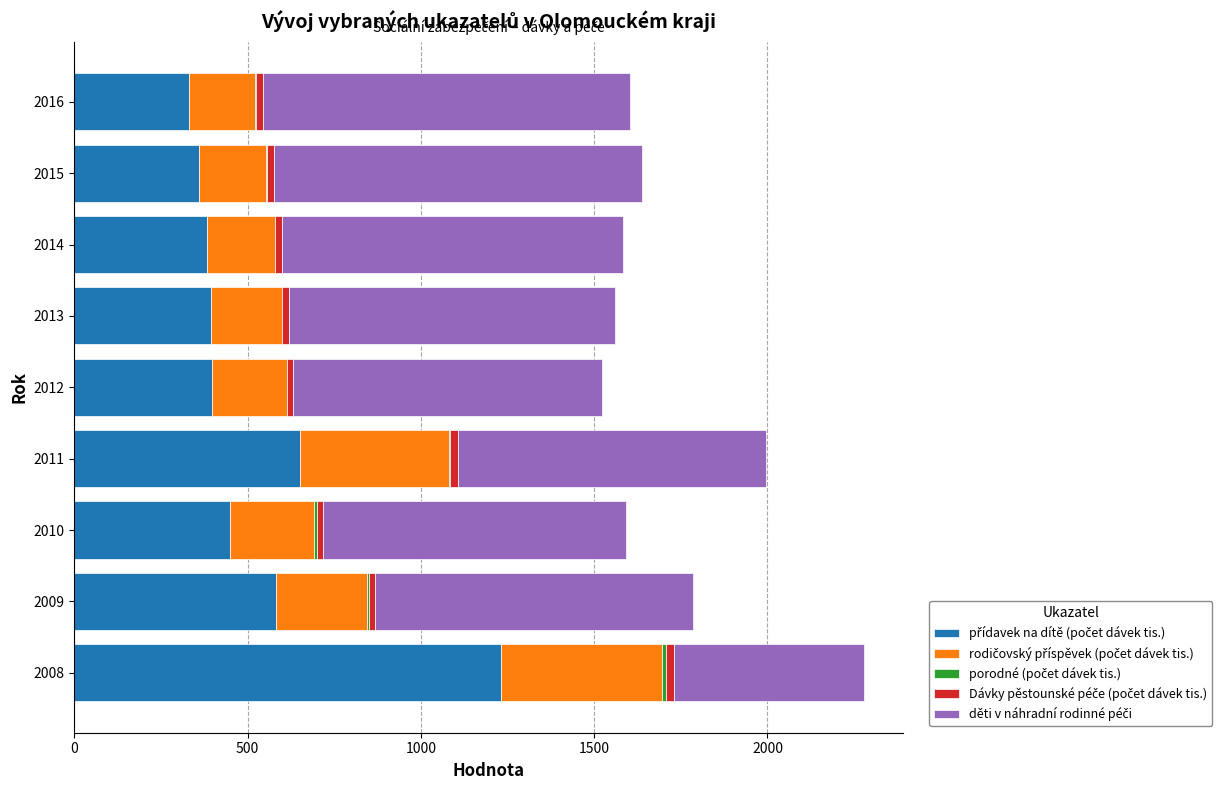

At which category is the sum across all series the highest?

2008